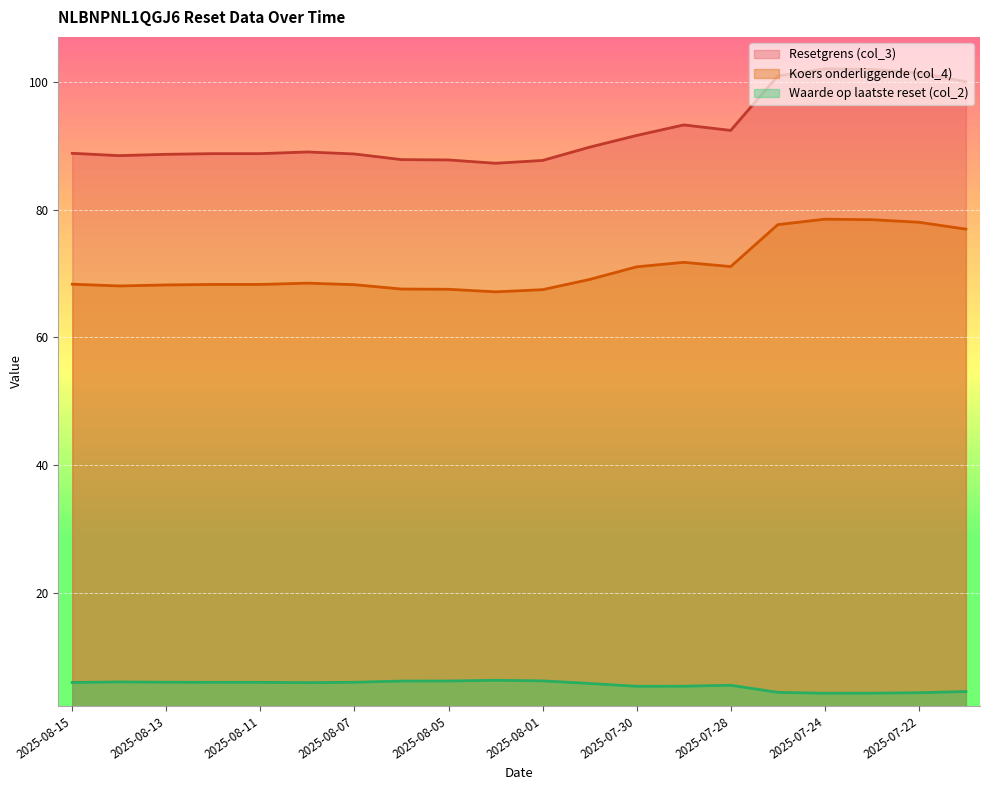

Rank the series at 2025-08-15 from lowest to highest value.

Waarde op laatste reset (col_2), Koers onderliggende (col_4), Resetgrens (col_3)